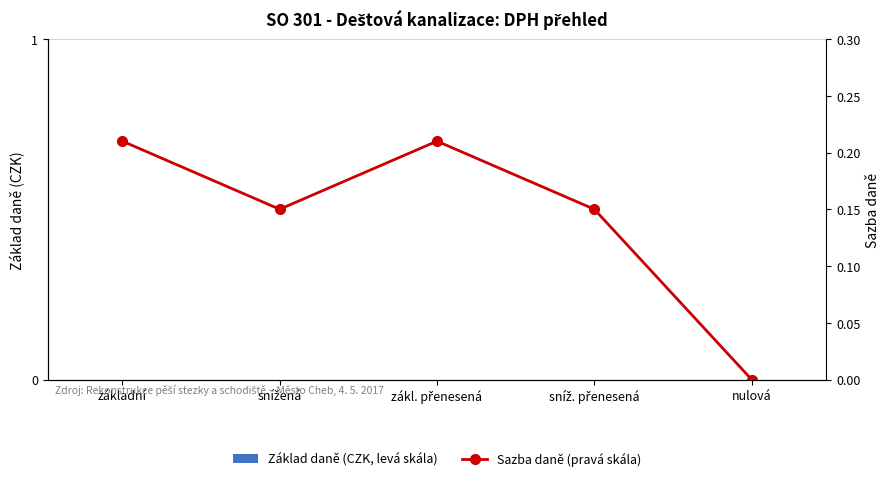

List the series in order of their overall mean, lowest first.

Základ daně (CZK, levá skála), Sazba daně (pravá skála)